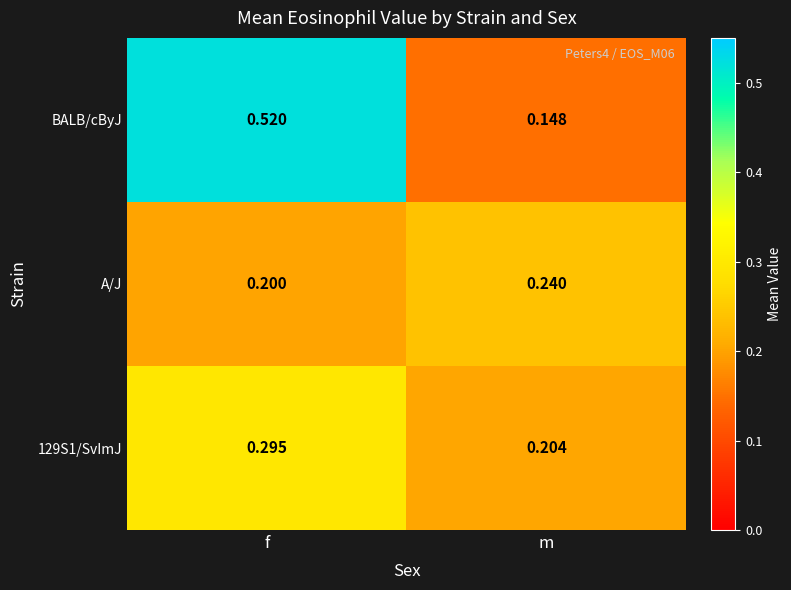

At how many categories does at least one series exceed 0?

2